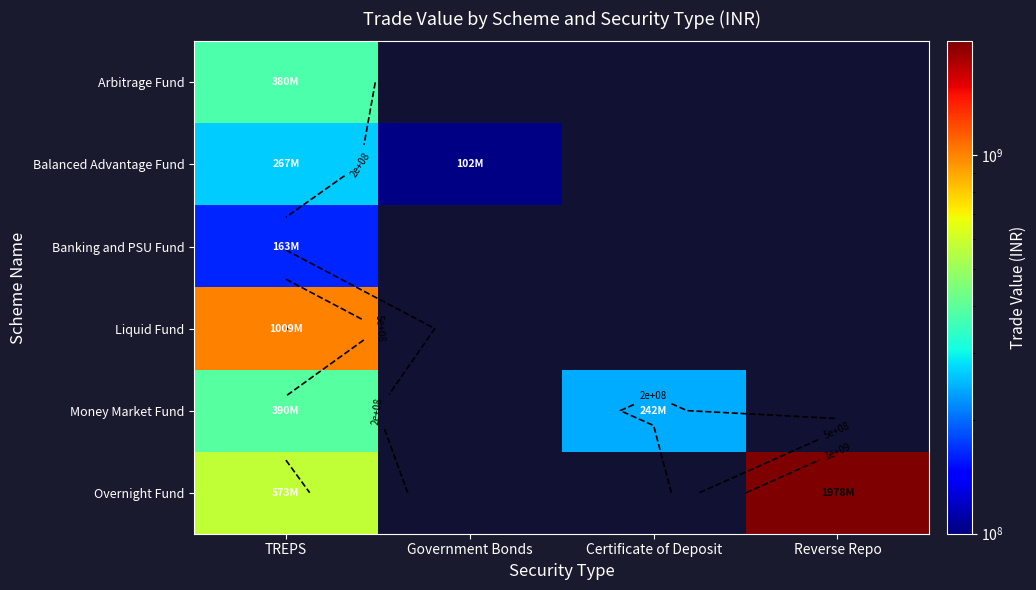

What is the minimum value for Overnight Fund?

572526008.5